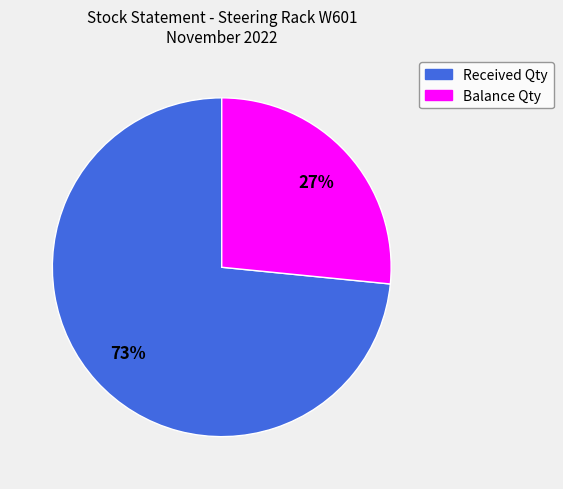

How many slices are in this pie chart?

2